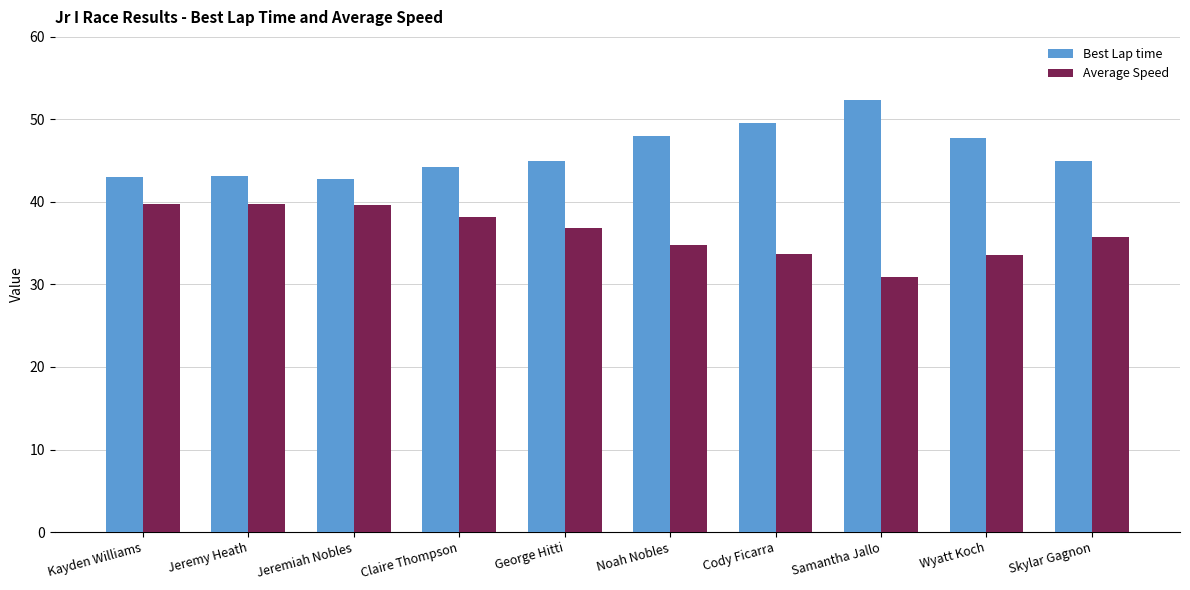

What is the difference between the Best Lap time values at Samantha Jallo and Cody Ficarra?

2.7